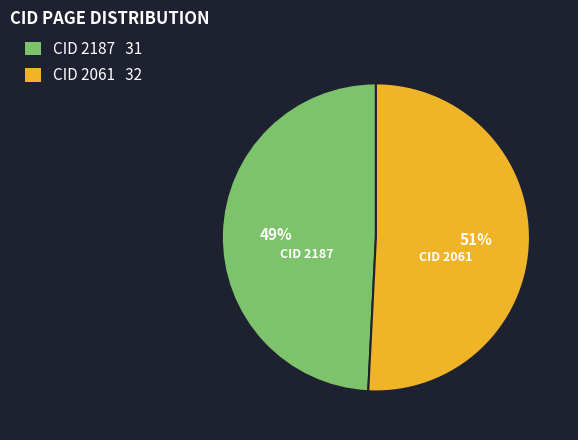

Is there any slice that represents more than half of the pie?

Yes